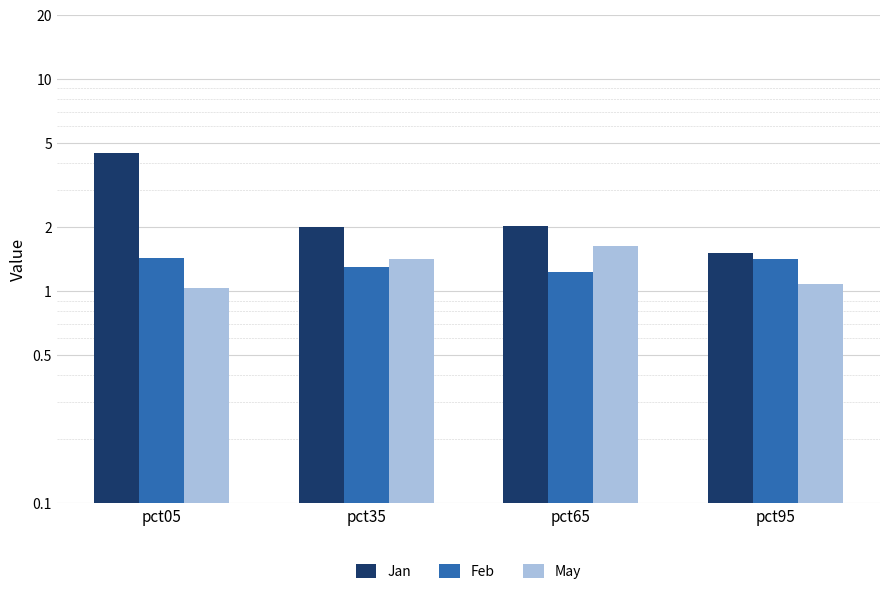

What is the difference between the maximum and second lowest values in the Jan series?

2.5